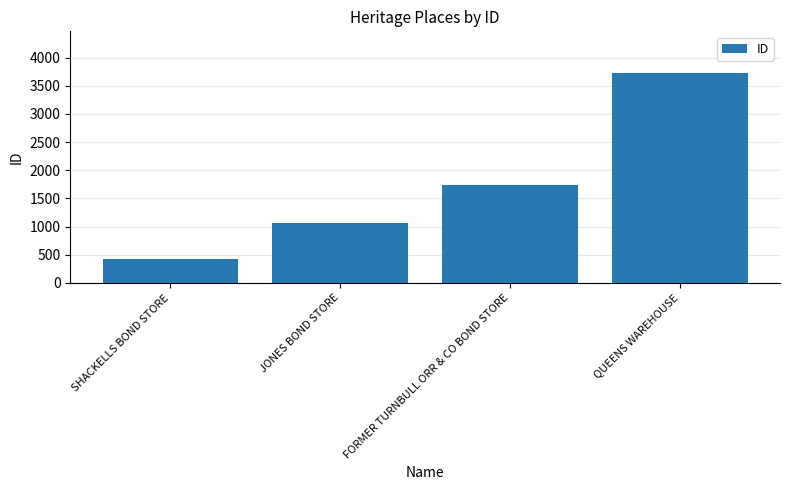

What is the value of the 2nd bar from the left?

1064